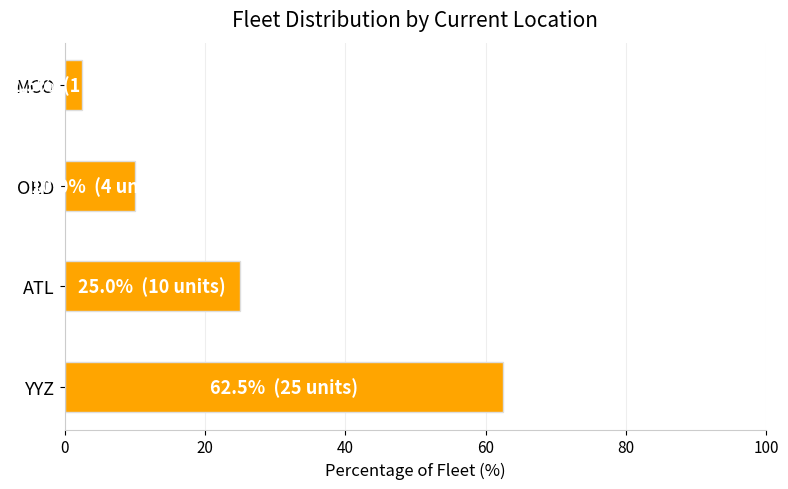

How many distinct data groups are displayed?

1